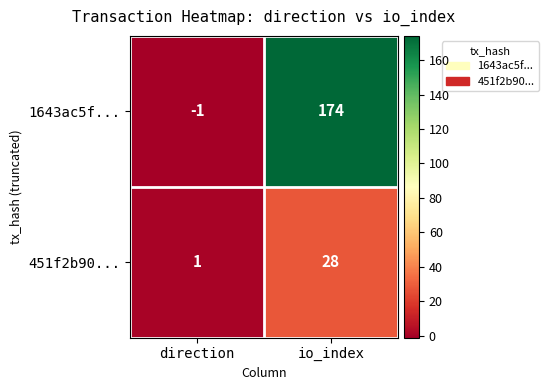

At which category is the sum across all series the highest?

io_index